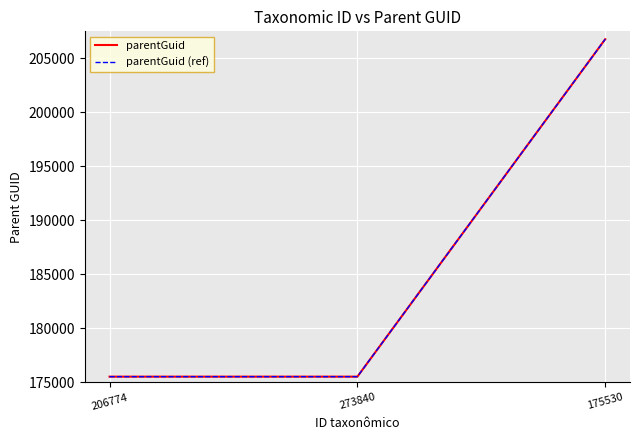

What is the difference between the parentGuid values at 206774 and 175530?

31234